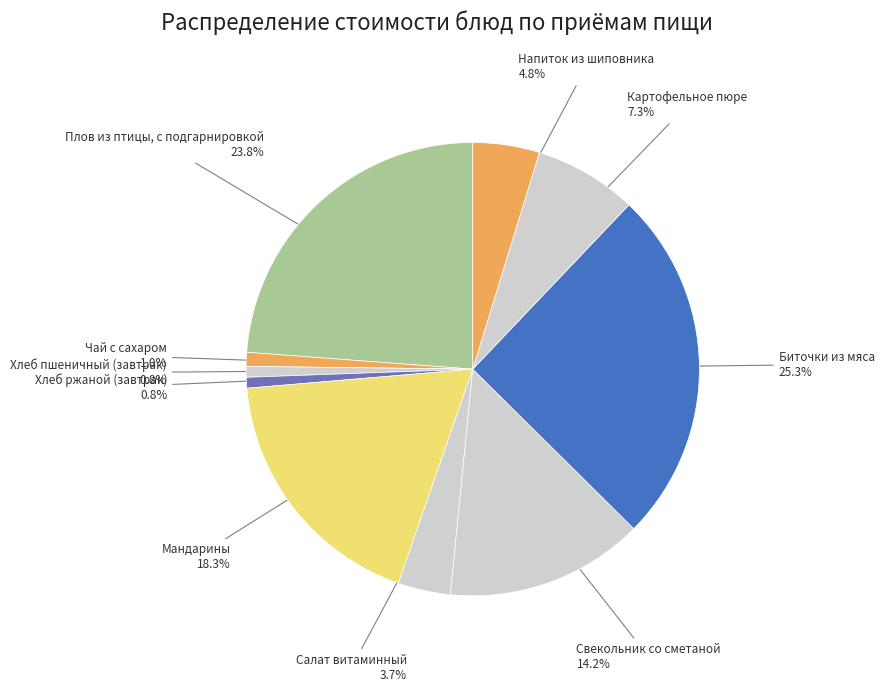

Rank the categories by value from lowest to highest.

Хлеб пшеничный (завтрак), Хлеб ржаной (завтрак), Чай с сахаром, Салат витаминный, Напиток из шиповника, Картофельное пюре, Свекольник со сметаной, Мандарины, Плов из птицы, с подгарнировкой, Биточки из мяса